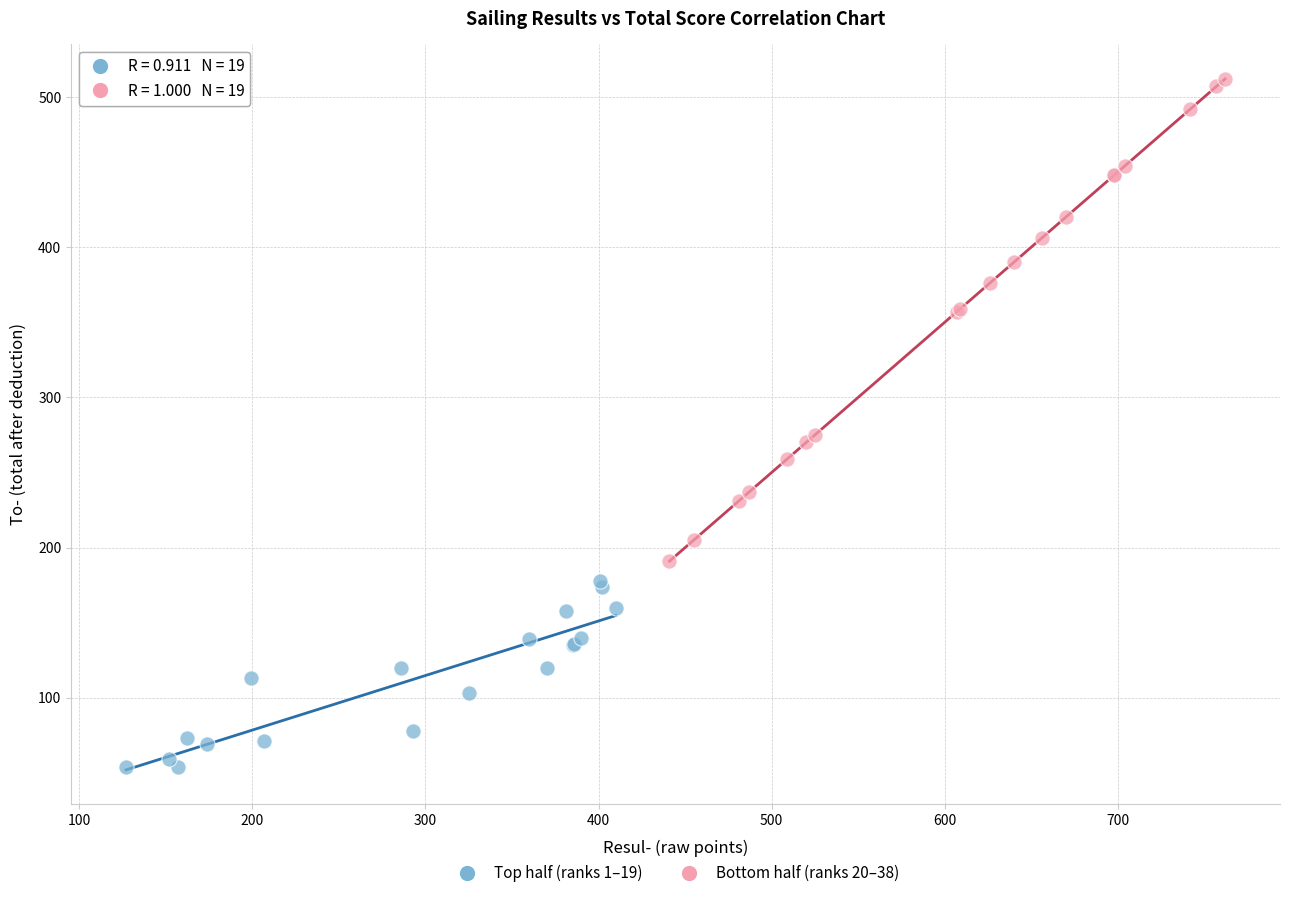

Which series contains the highest Y value?

Bottom half (ranks 20–38)